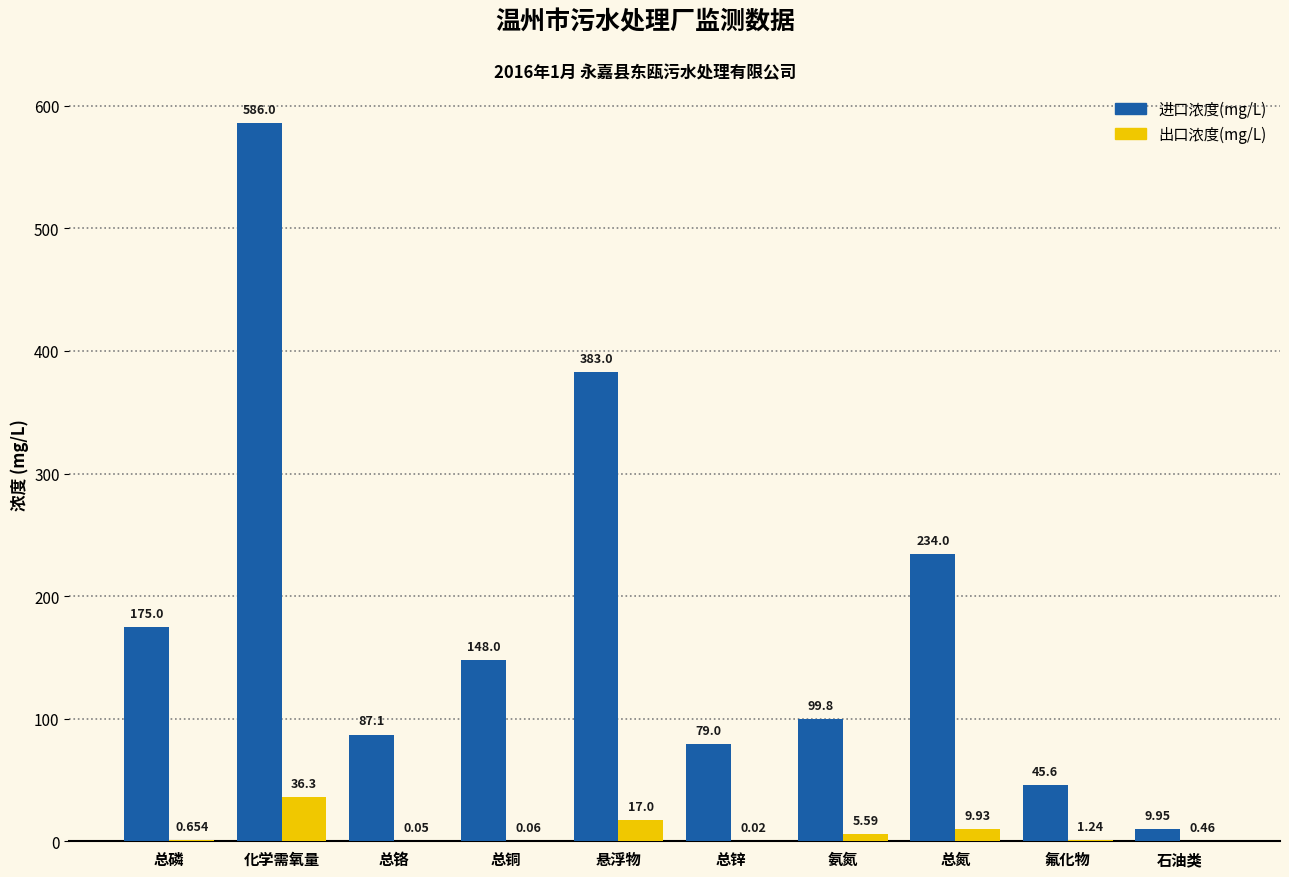

Is the value of 出口浓度(mg/L) at 总铜 greater than the value of 进口浓度(mg/L) at 氟化物?

No